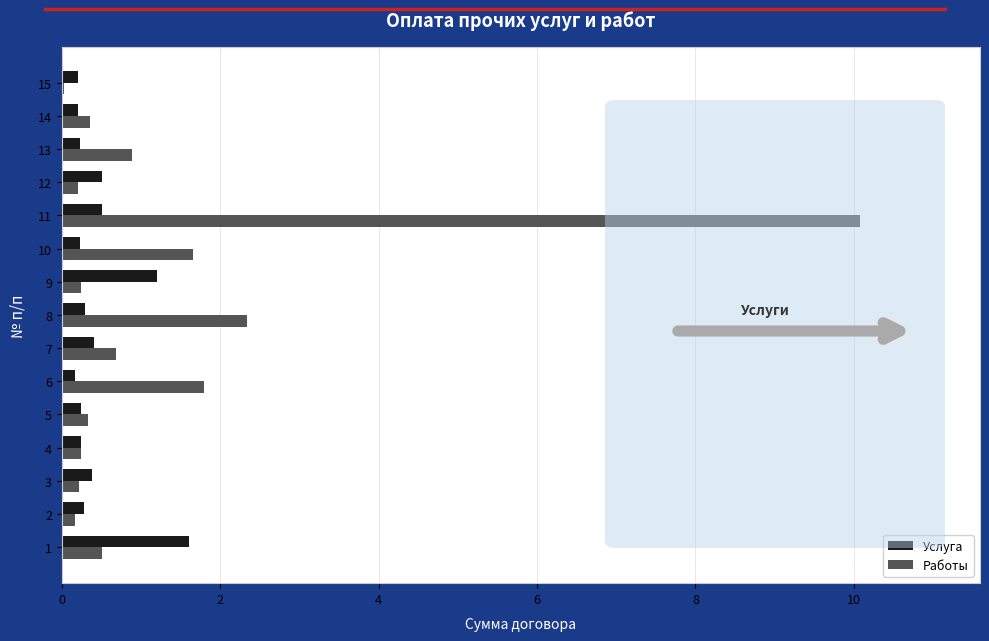

True or false: Услуга has a value of 0.2 at 13.

True